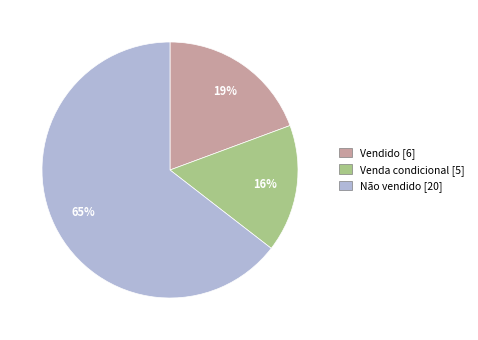

How many slices are in this pie chart?

3